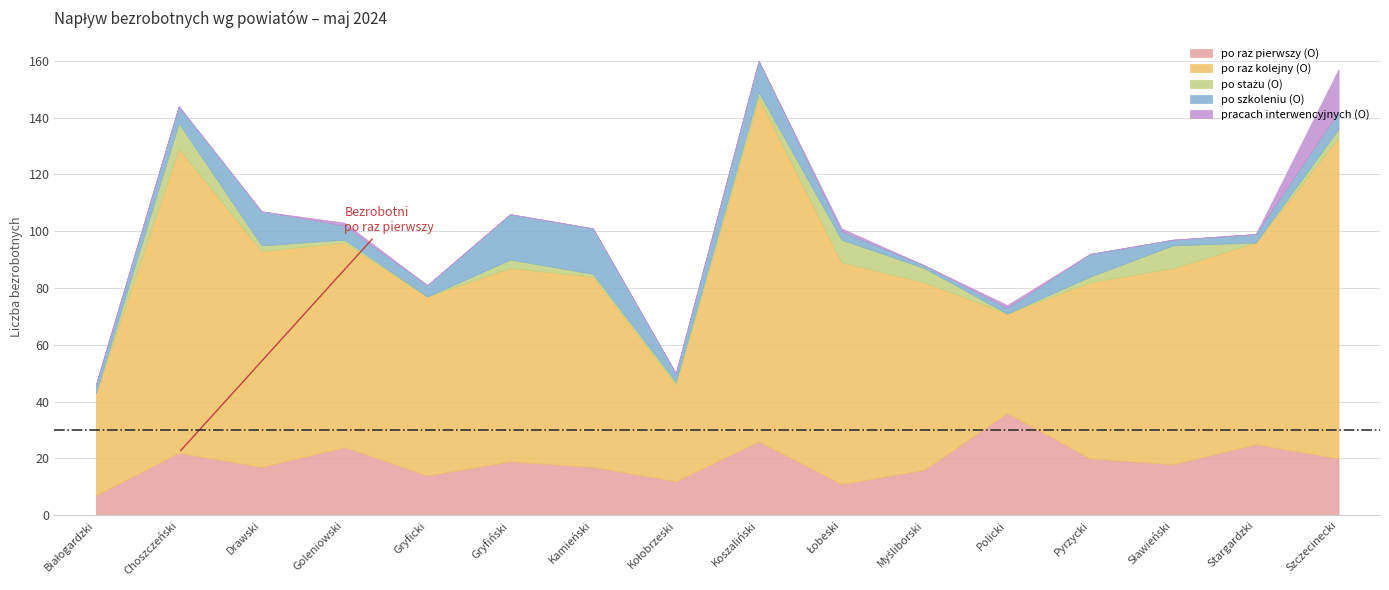

What is the difference between the second highest and second lowest values in the po raz pierwszy (O) series?

15